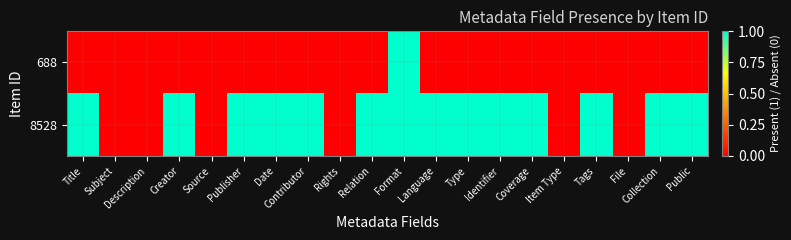

What is the total value across all series at Collection?

1